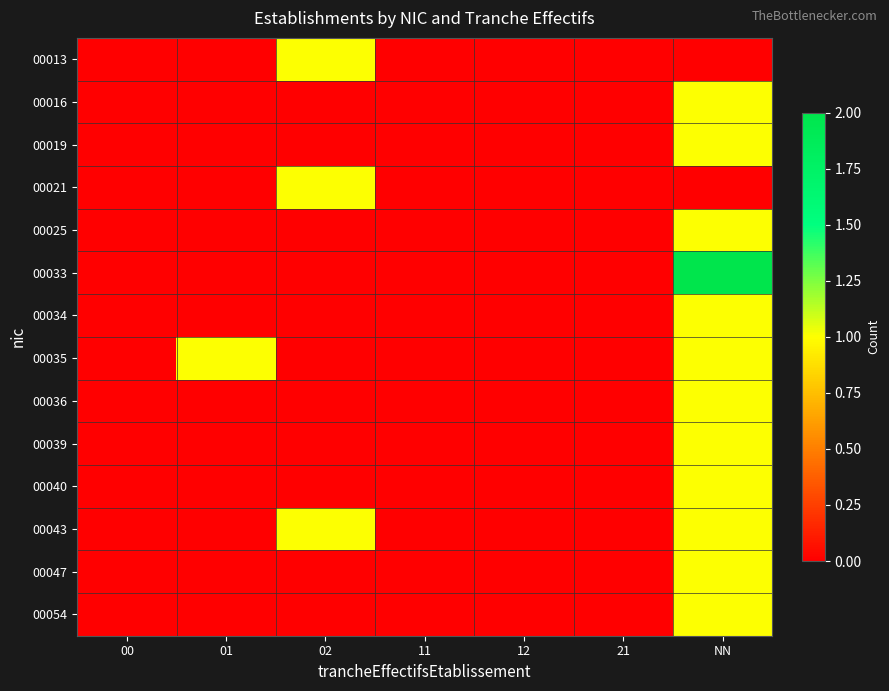

Between 02 and 11, which series saw the biggest shift?

00013